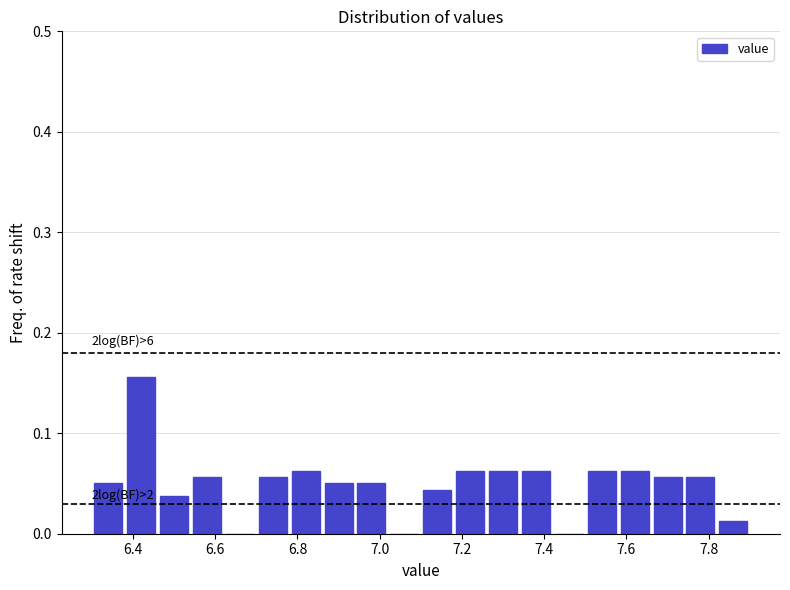

Which range on the x-axis has the tallest bar?

6.38 to 6.46